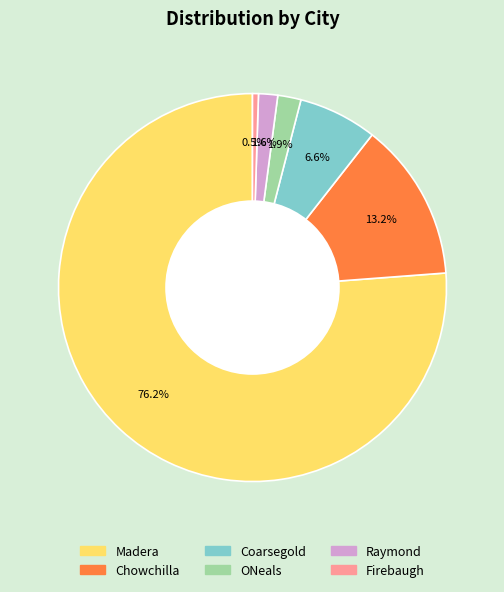

How many segments does this pie chart have?

6